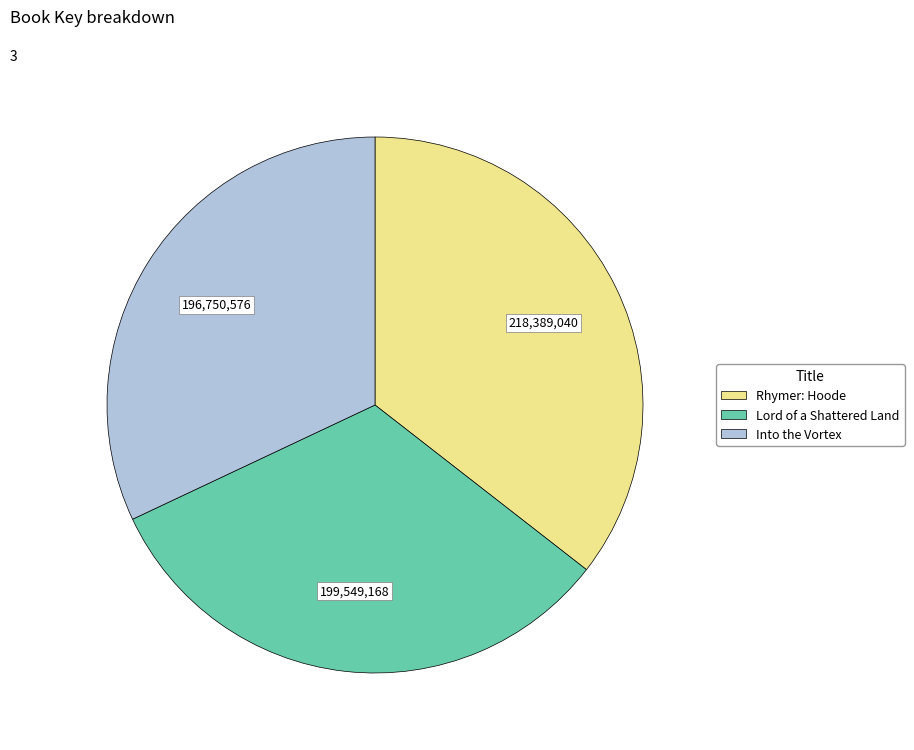

Combined, do Lord of a Shattered Land and Into the Vortex account for over 50%?

Yes